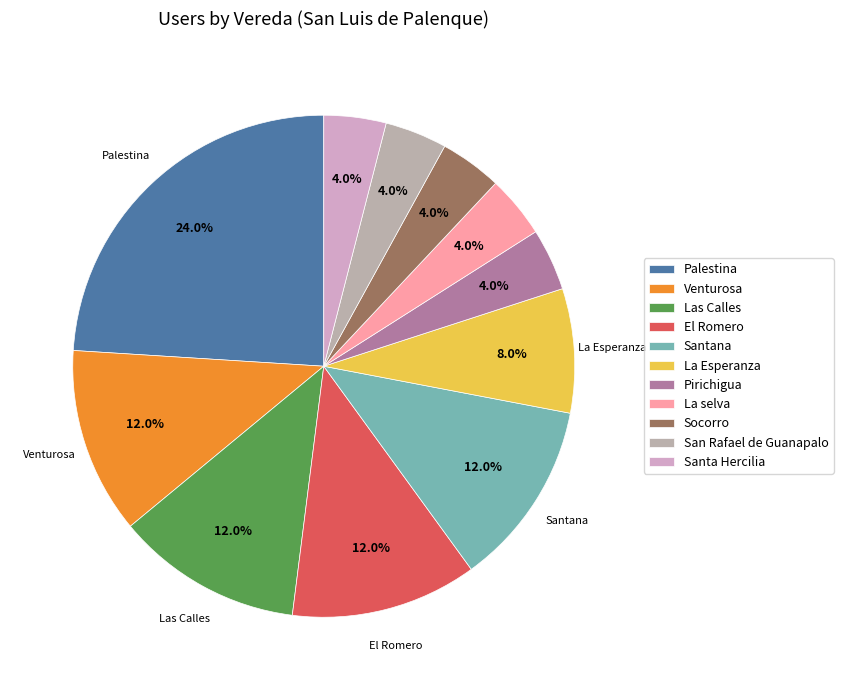

Does Santa Hercilia account for over 50% of the chart?

No